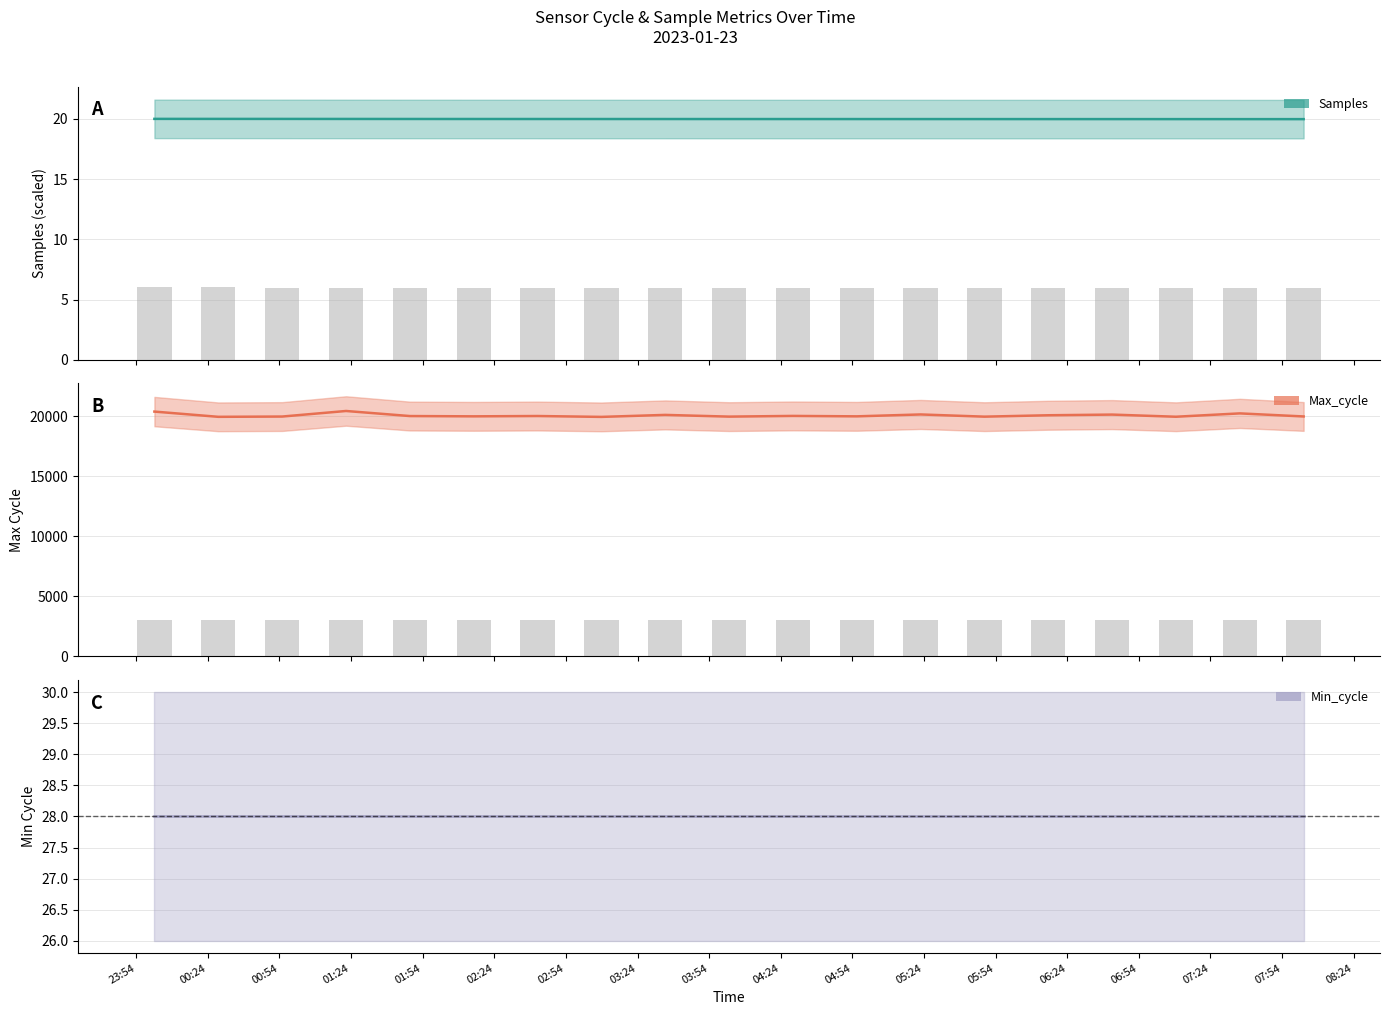

Between 2023/01/23 07:36:17 and 2023/01/23 08:03:01, which series saw the biggest shift?

Max_cycle